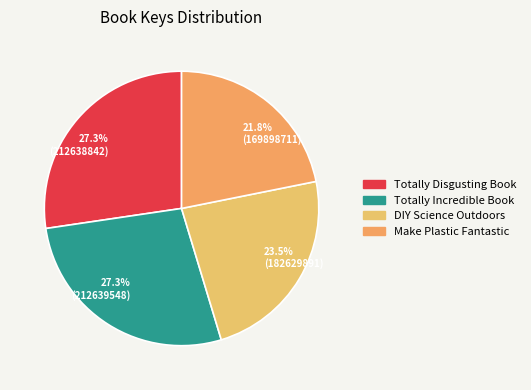

How many segments does this pie chart have?

4